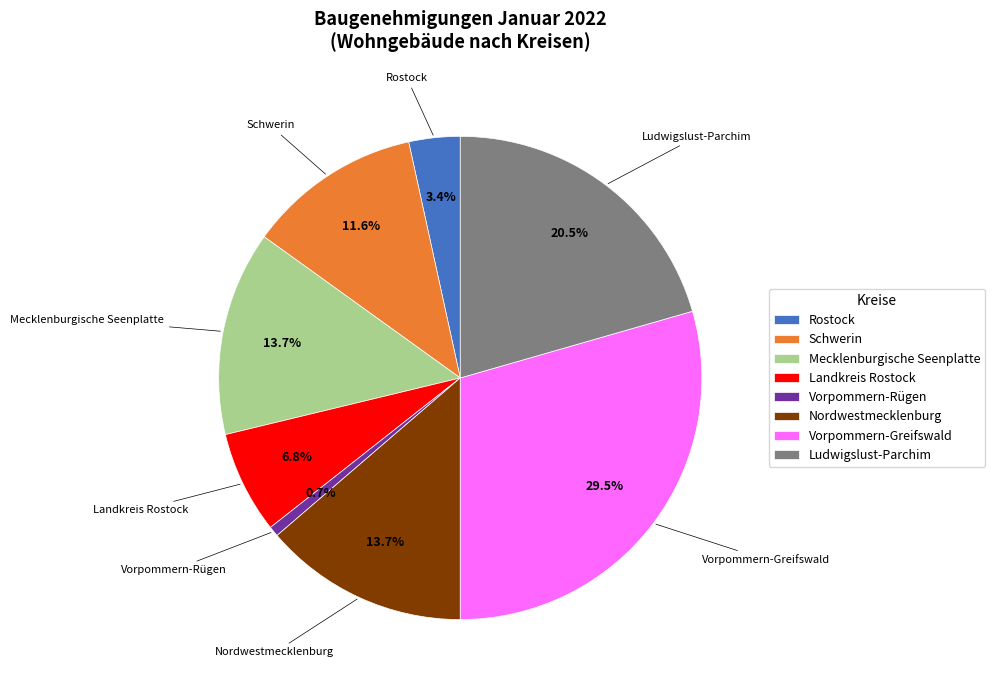

Approximately how many times larger is the value at Landkreis Rostock compared to Nordwestmecklenburg?

0.5